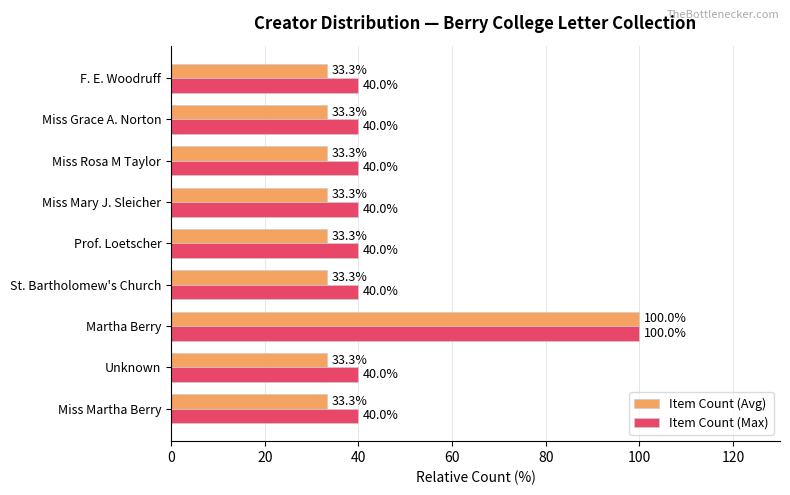

Which label corresponds to the largest value in the chart?

Martha Berry